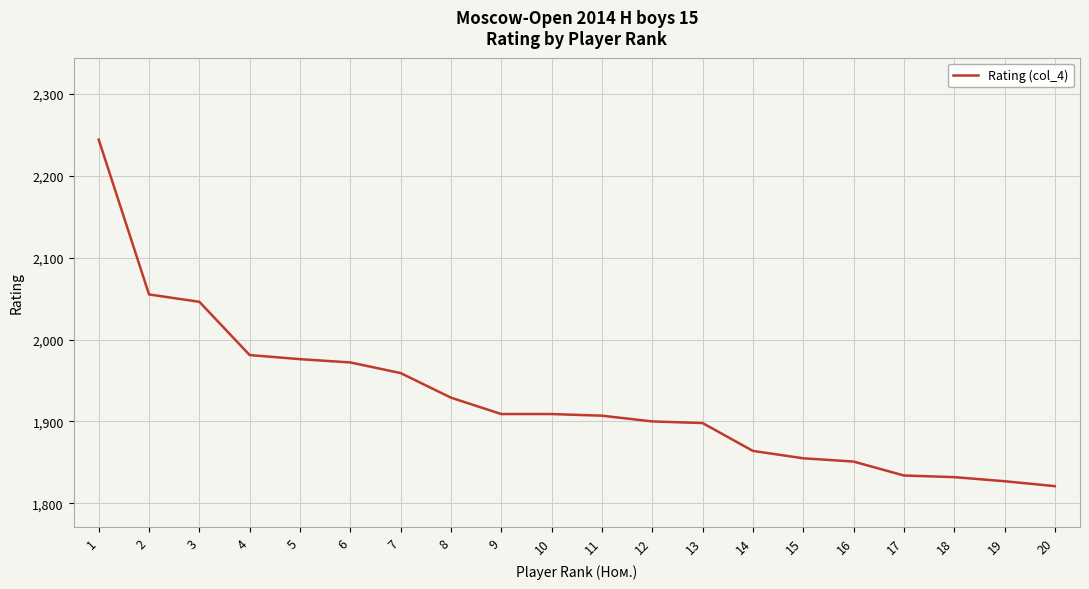

How many distinct data groups are displayed?

1